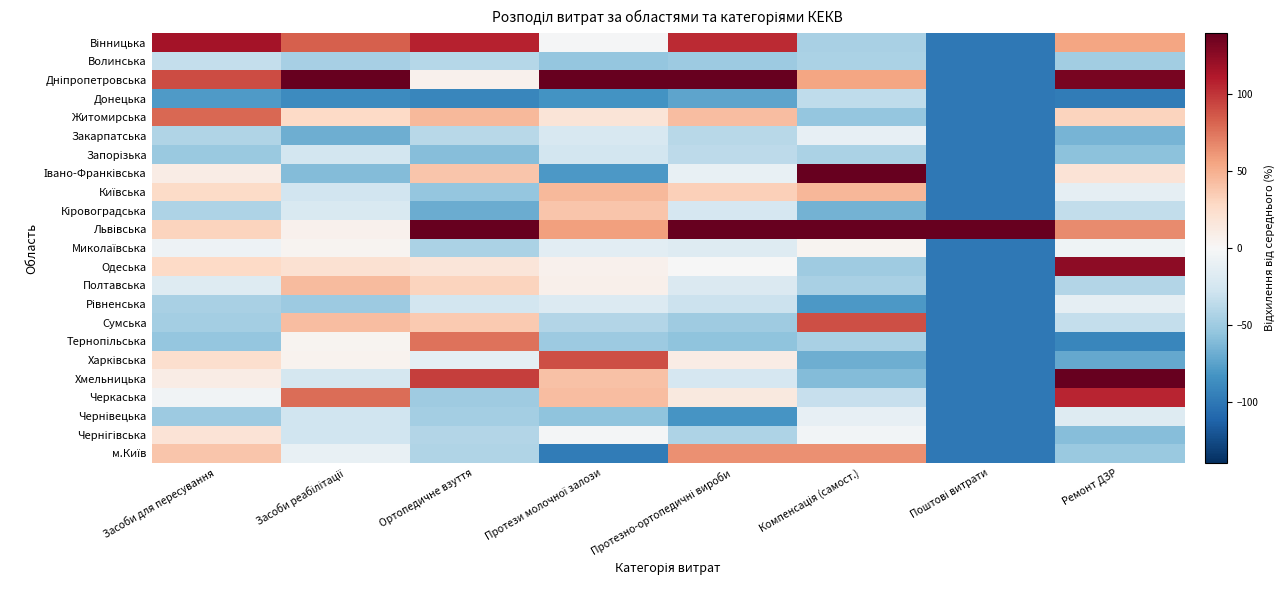

Which series has the largest total across all categories?

Львівська